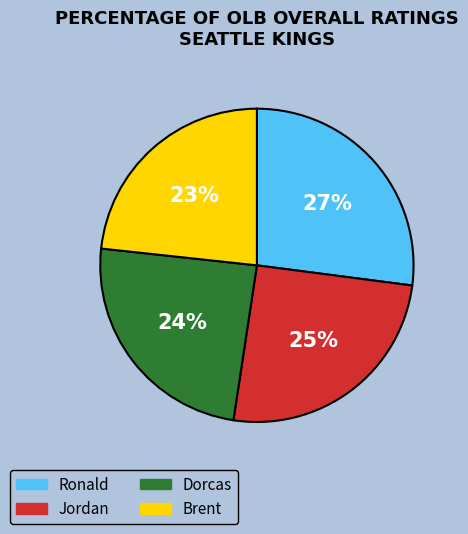

Count the number of slices in the pie.

4